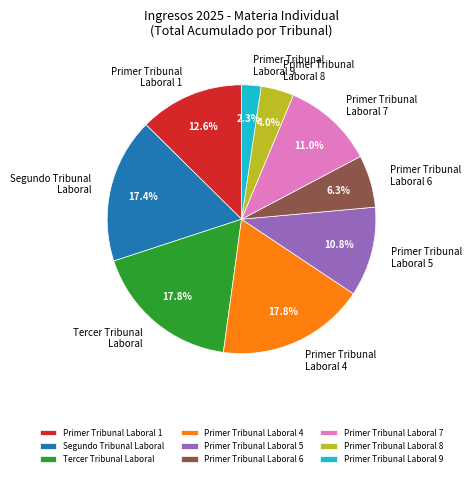

Which has a higher value, Primer Tribunal Laboral 9 or Segundo Tribunal Laboral?

Segundo Tribunal Laboral